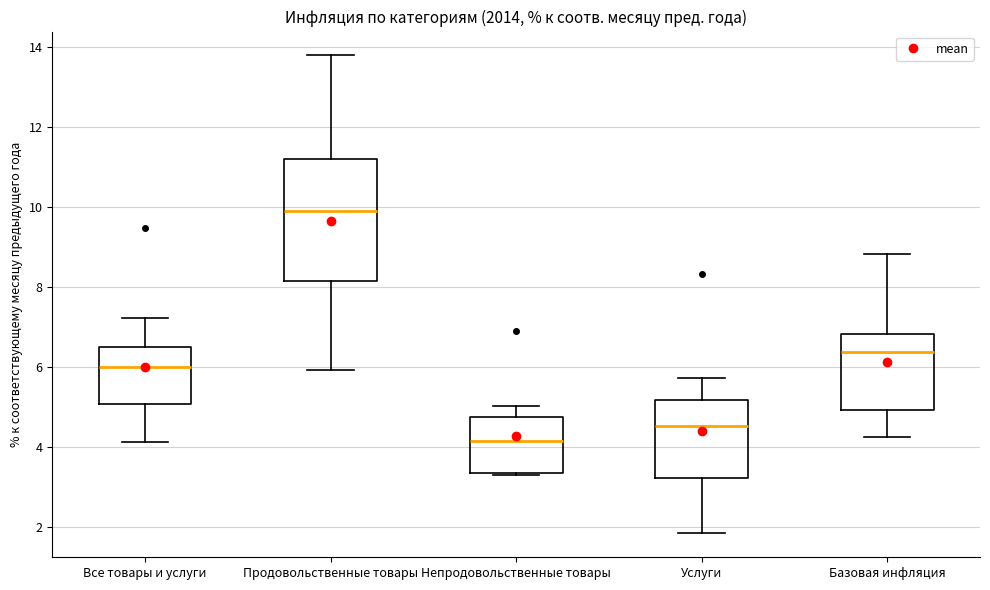

Which box is the tallest, from its lower edge to its upper edge?

Продовольственные товары